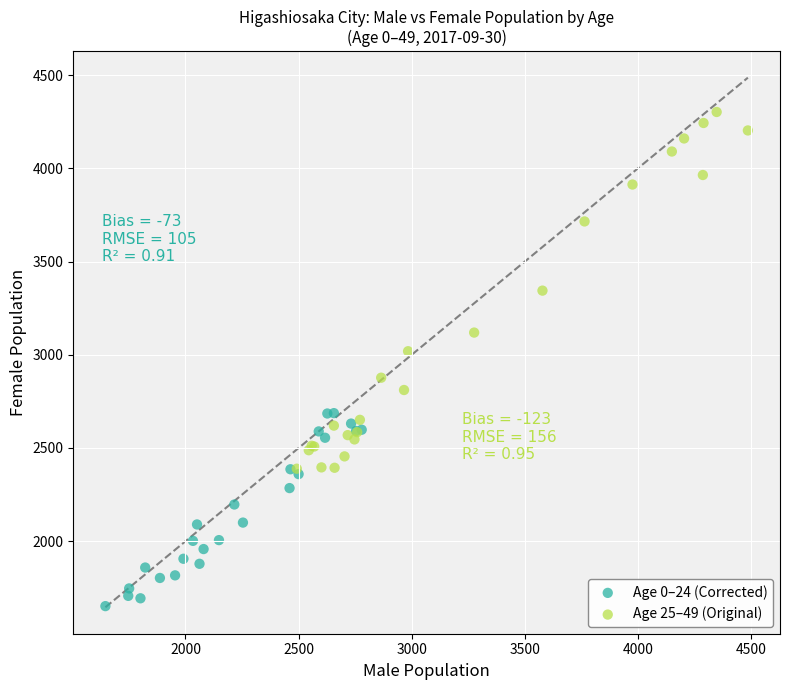

Which series contains the highest Y value?

Age 25–49 (Original)